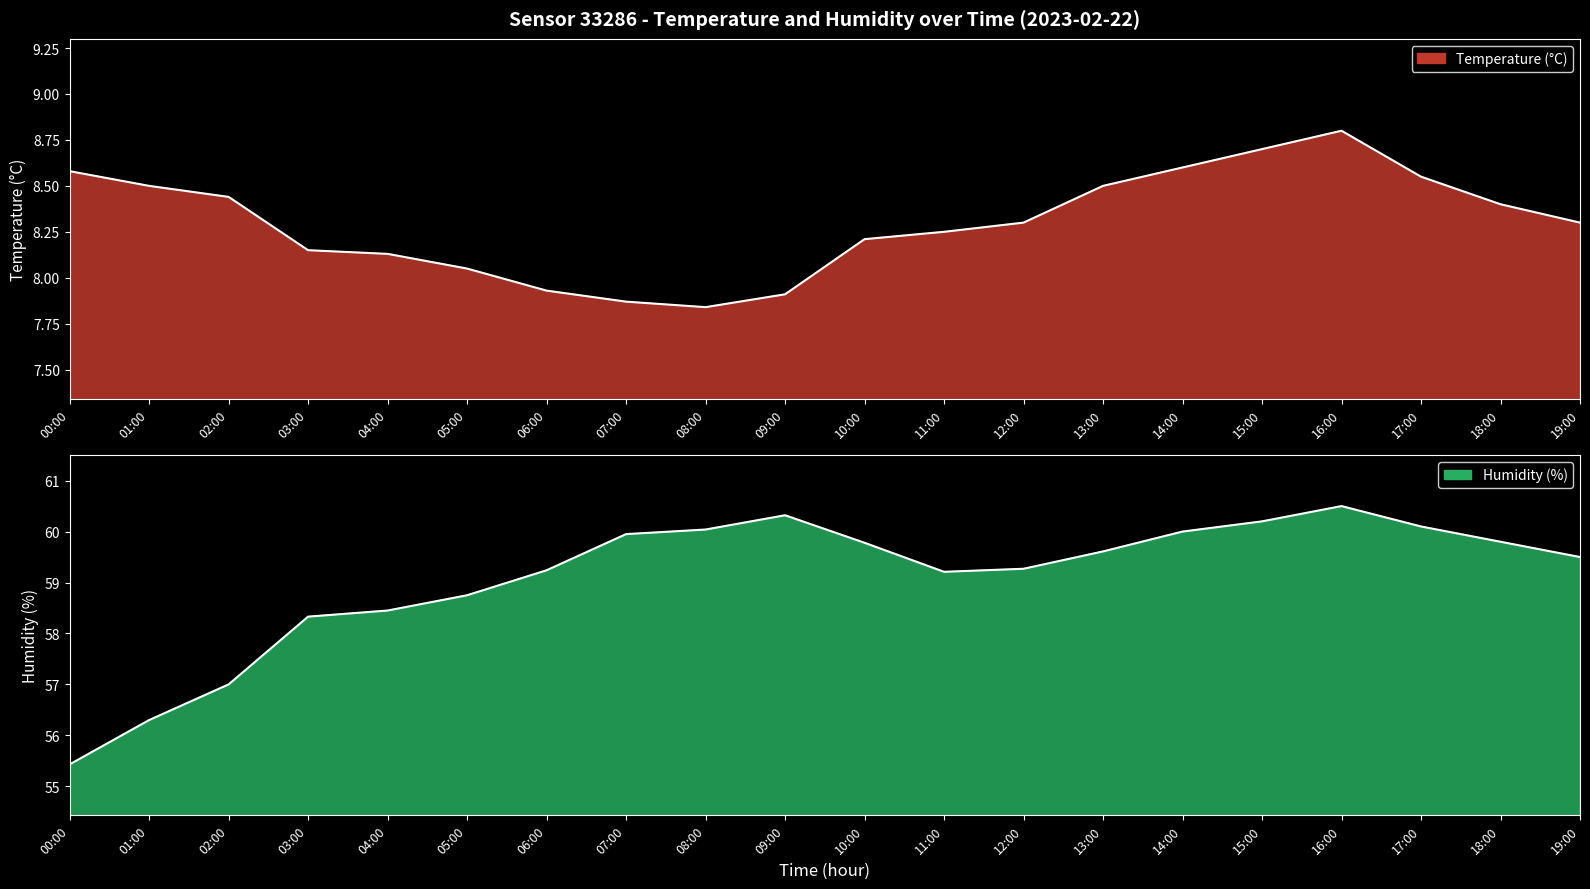

The value of temperature at 17:00 is 8.6. True or false?

True